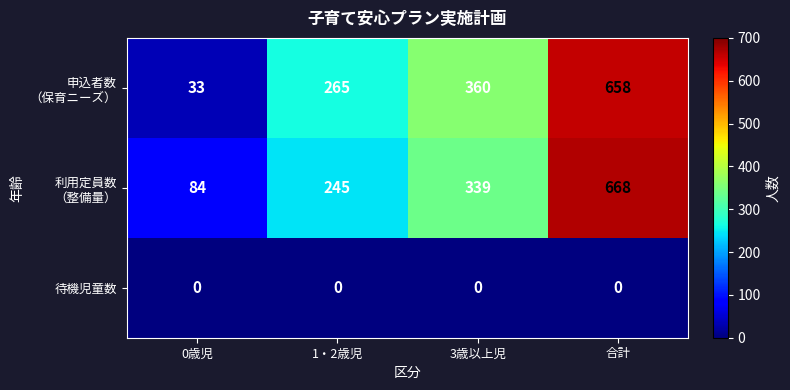

What is the difference between the highest and lowest values at 3歳以上児?

360